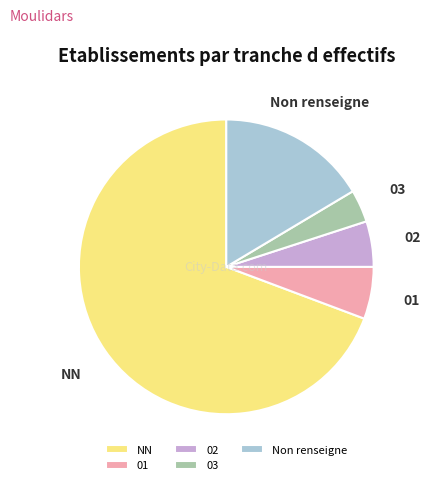

Do 03 and Non renseigne together represent more than half of the pie?

No